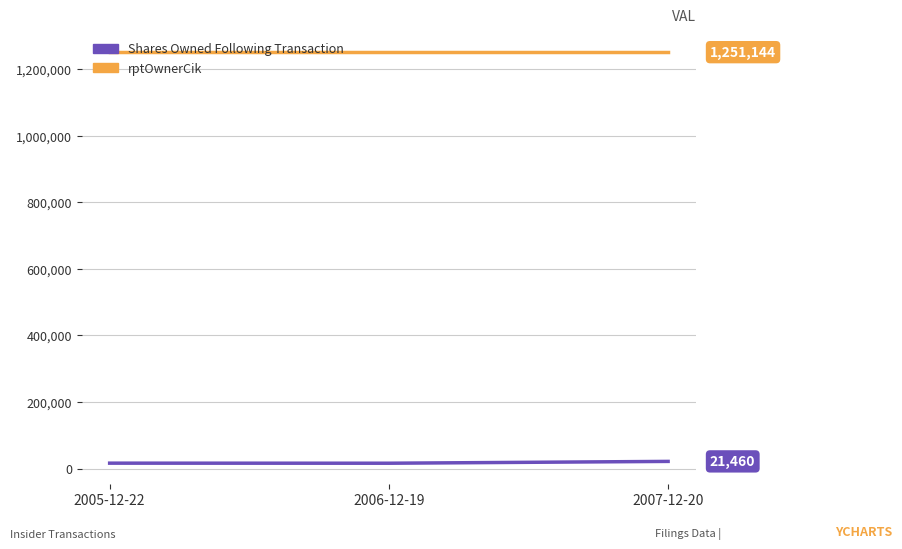

Rank the series by their average value, from highest to lowest.

rptOwnerCik, Shares Owned Following Transaction